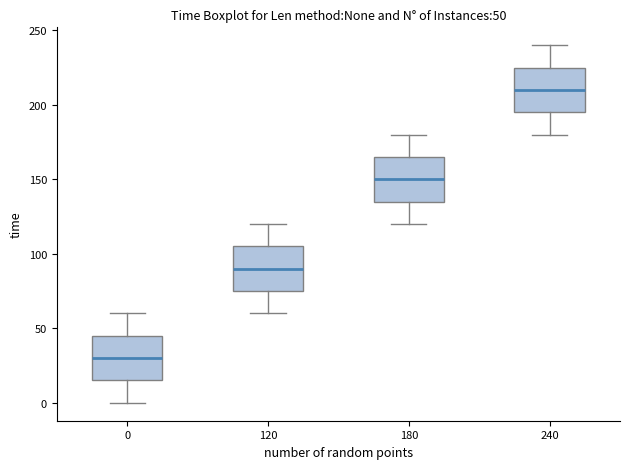

Which box has the lowest median line?

0